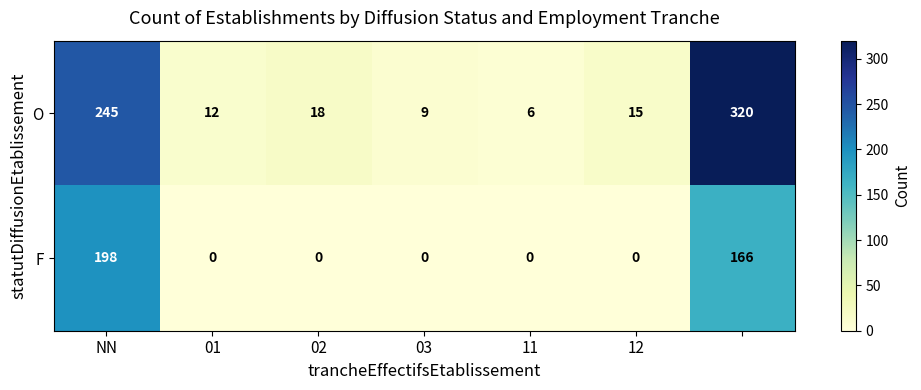

Which series has the largest range (max minus min)?

O